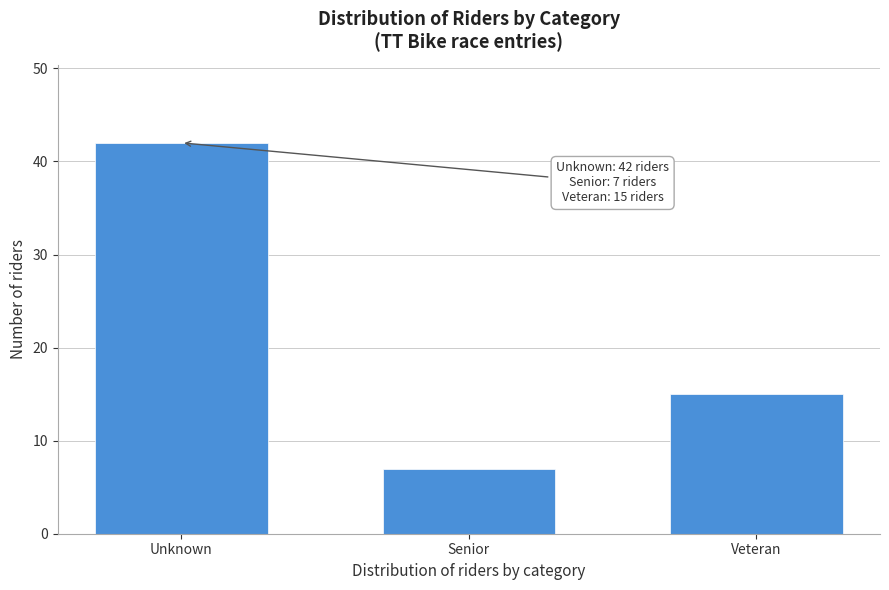

Reading left to right, list all the values displayed in this chart.

Unknown=42	Senior=7	Veteran=15